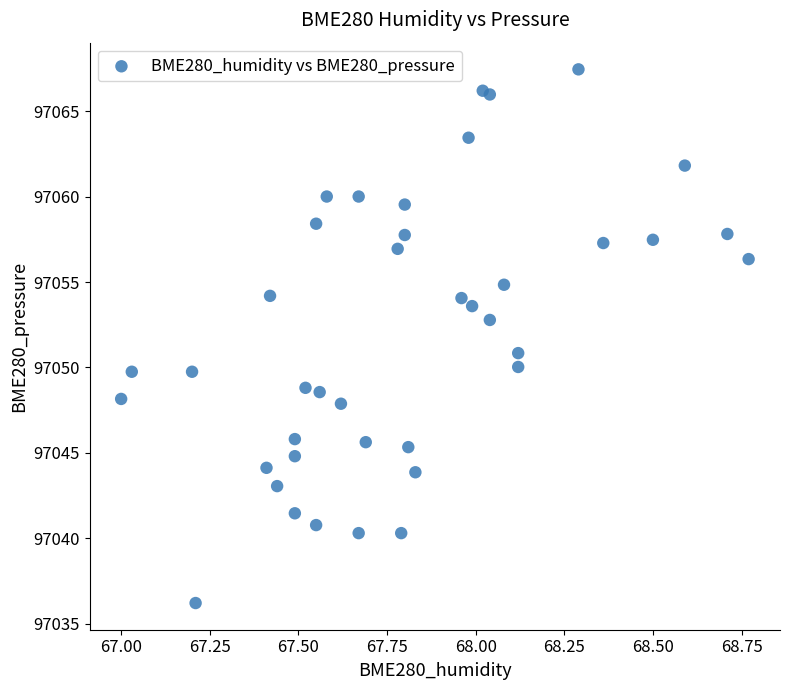

What is the range of X values (max minus min)?

1.8